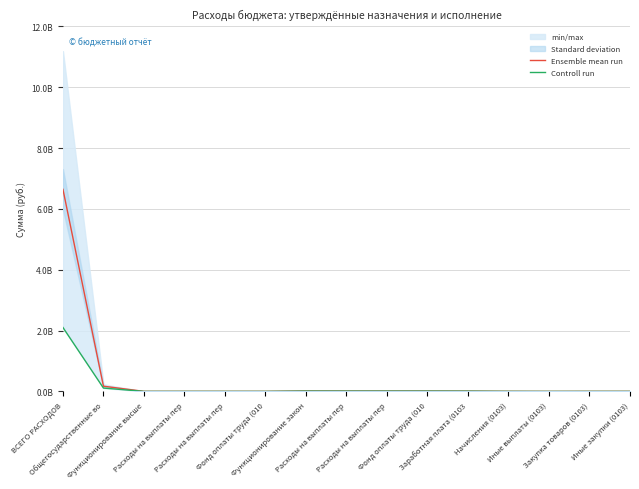

Is it true that Ensemble mean run equals 1190510.2 at Расходы на выплаты пер?

True